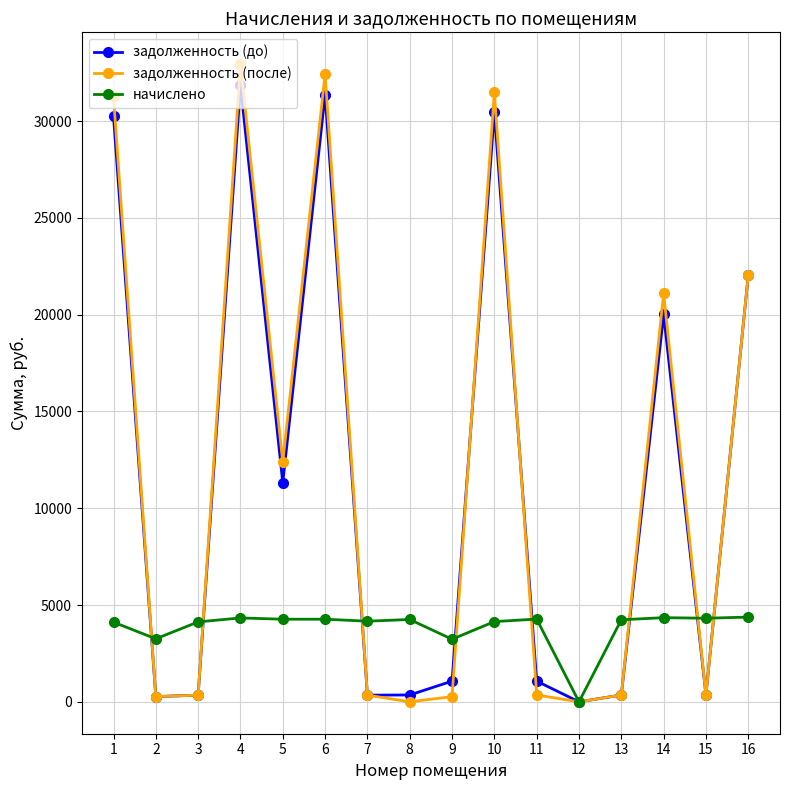

True or false: начислено has more than 2 interior local peaks.

True